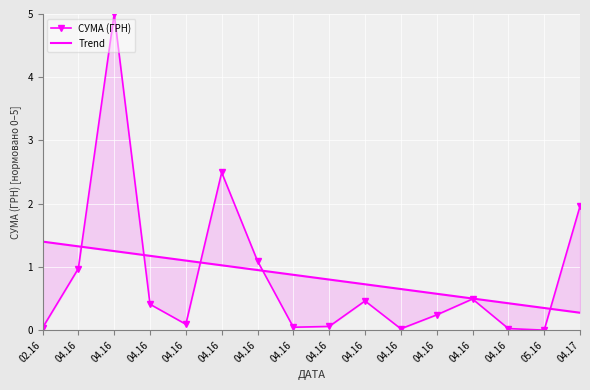

At which category is the sum across all series the highest?

04.16